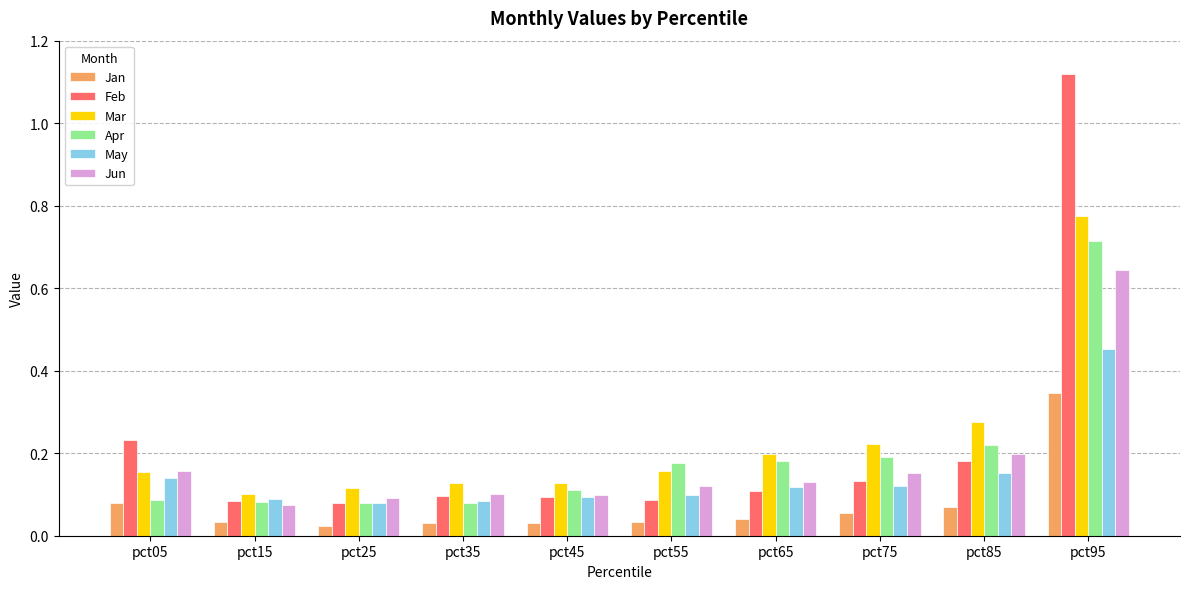

Which series has the widest spread of values?

Feb